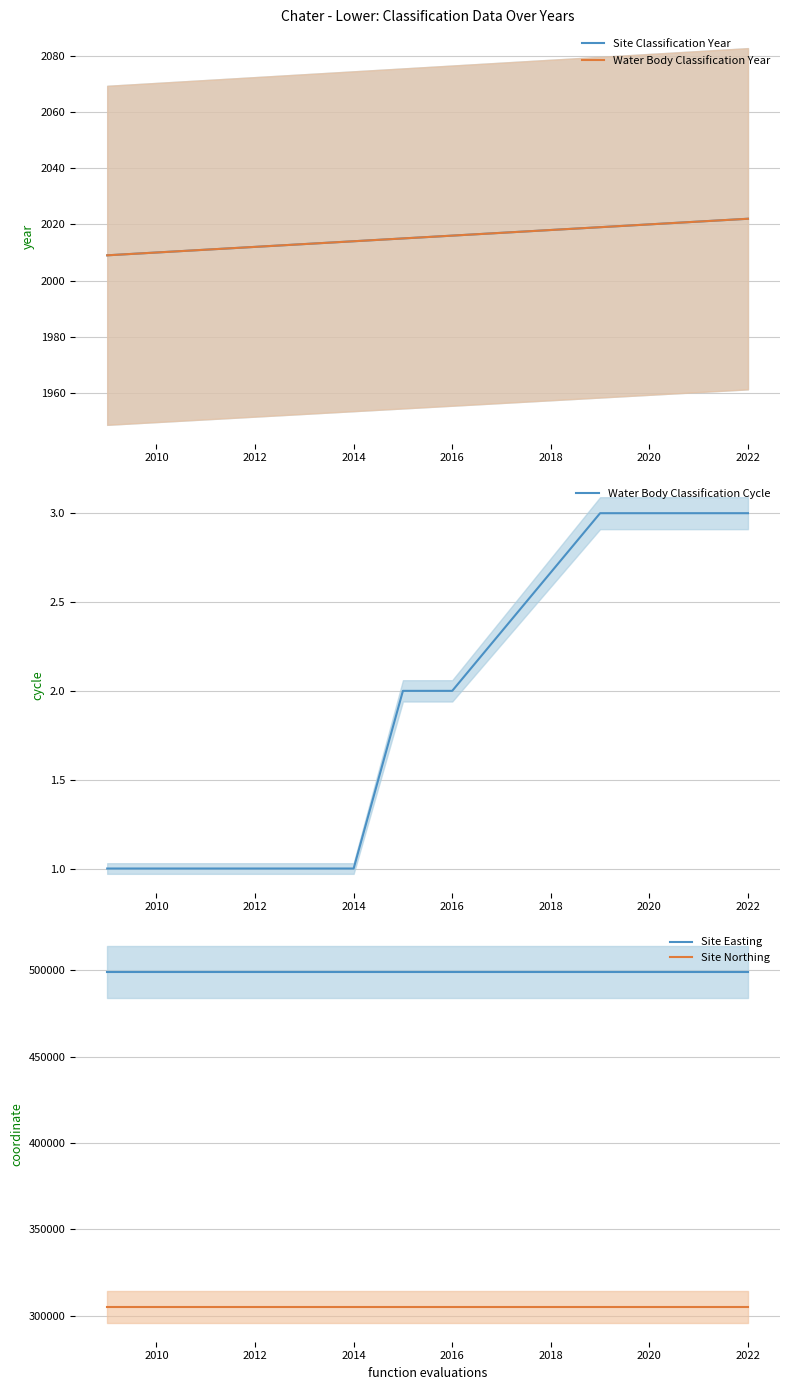

True or false: Water Body Classification Cycle has a value of 1 at 2014.

True